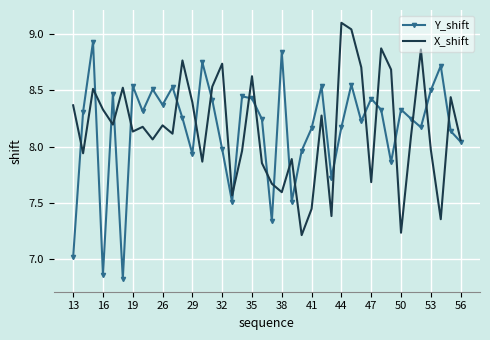

Which series has the widest spread of values?

Y_shift